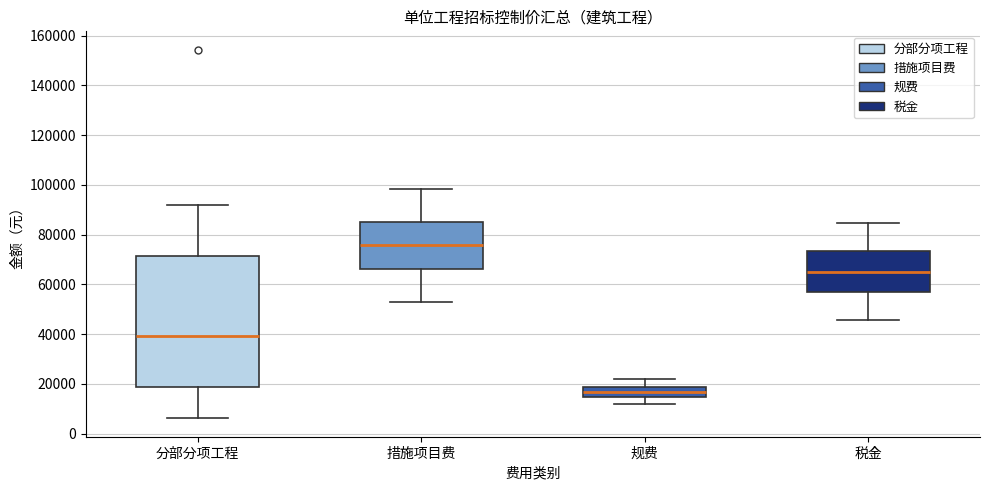

Comparing the boxes themselves (not the whiskers), which one is the tallest?

分部分项工程